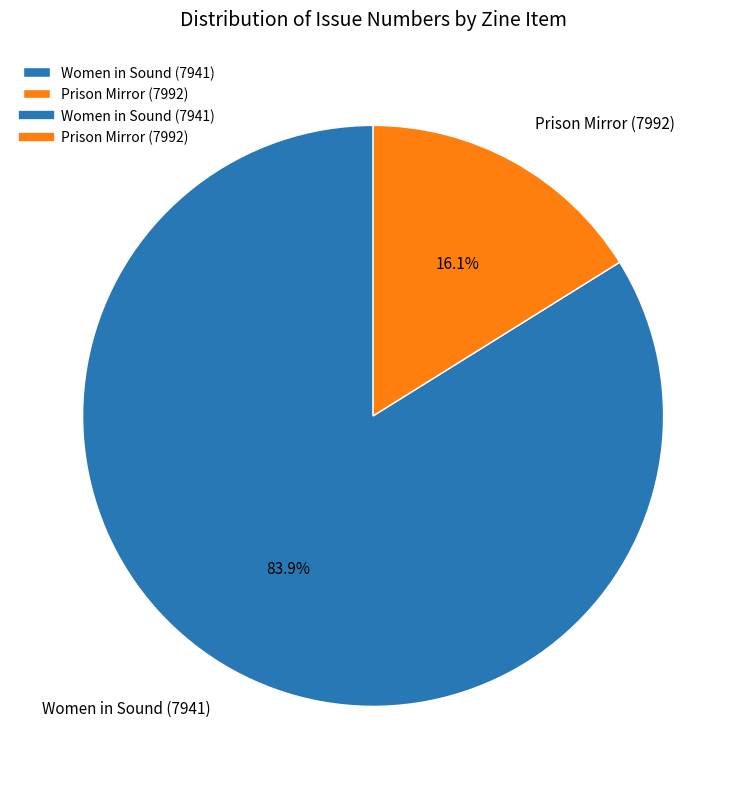

To the nearest percent, what is the difference between the Prison Mirror (7992) and Women in Sound (7941) slice percentages?

68%